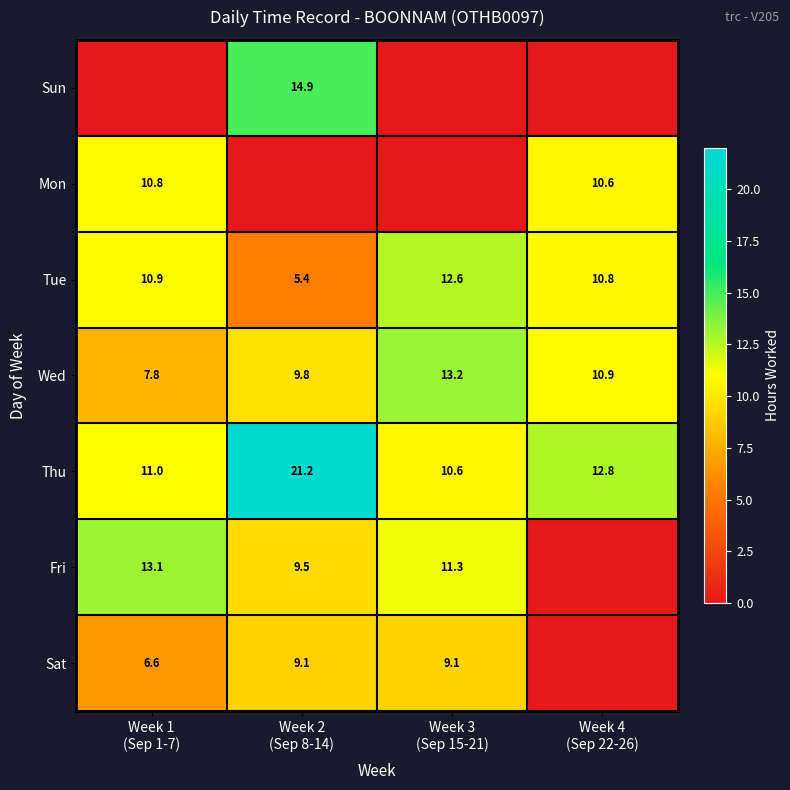

What is the sum of all Wed values?

41.7